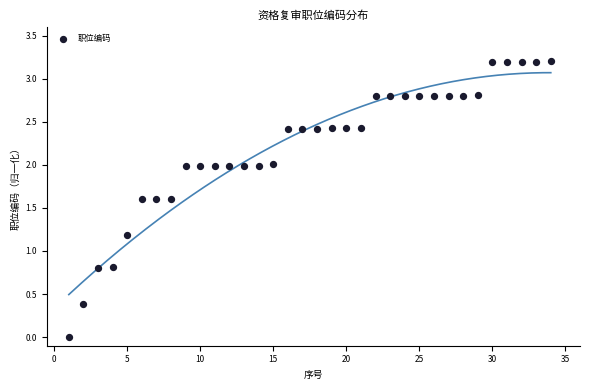

What is the range of X values (max minus min)?

33.0